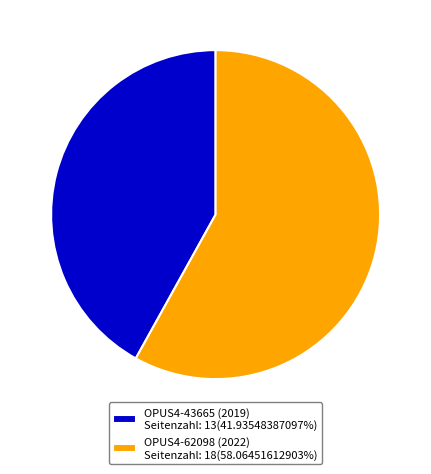

Does OPUS4-43665 (2019) Seitenzahl: 13(41.93548387097%) represent more than half of the total?

No